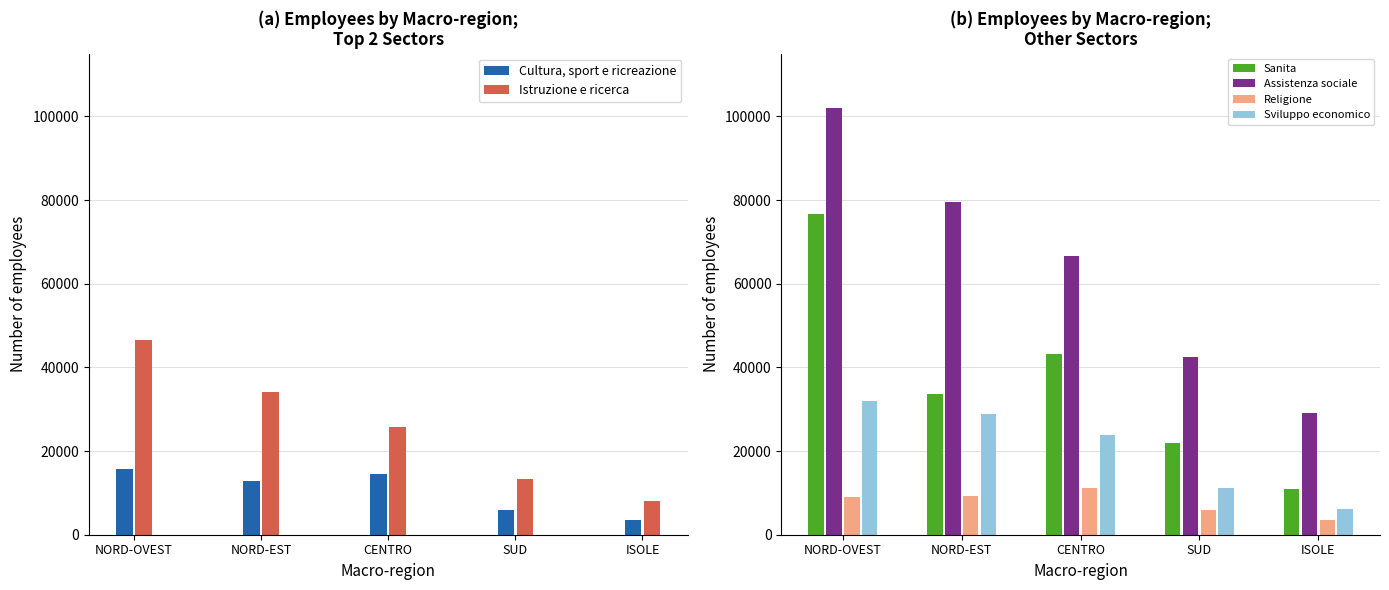

What is the greatest value displayed?

101905